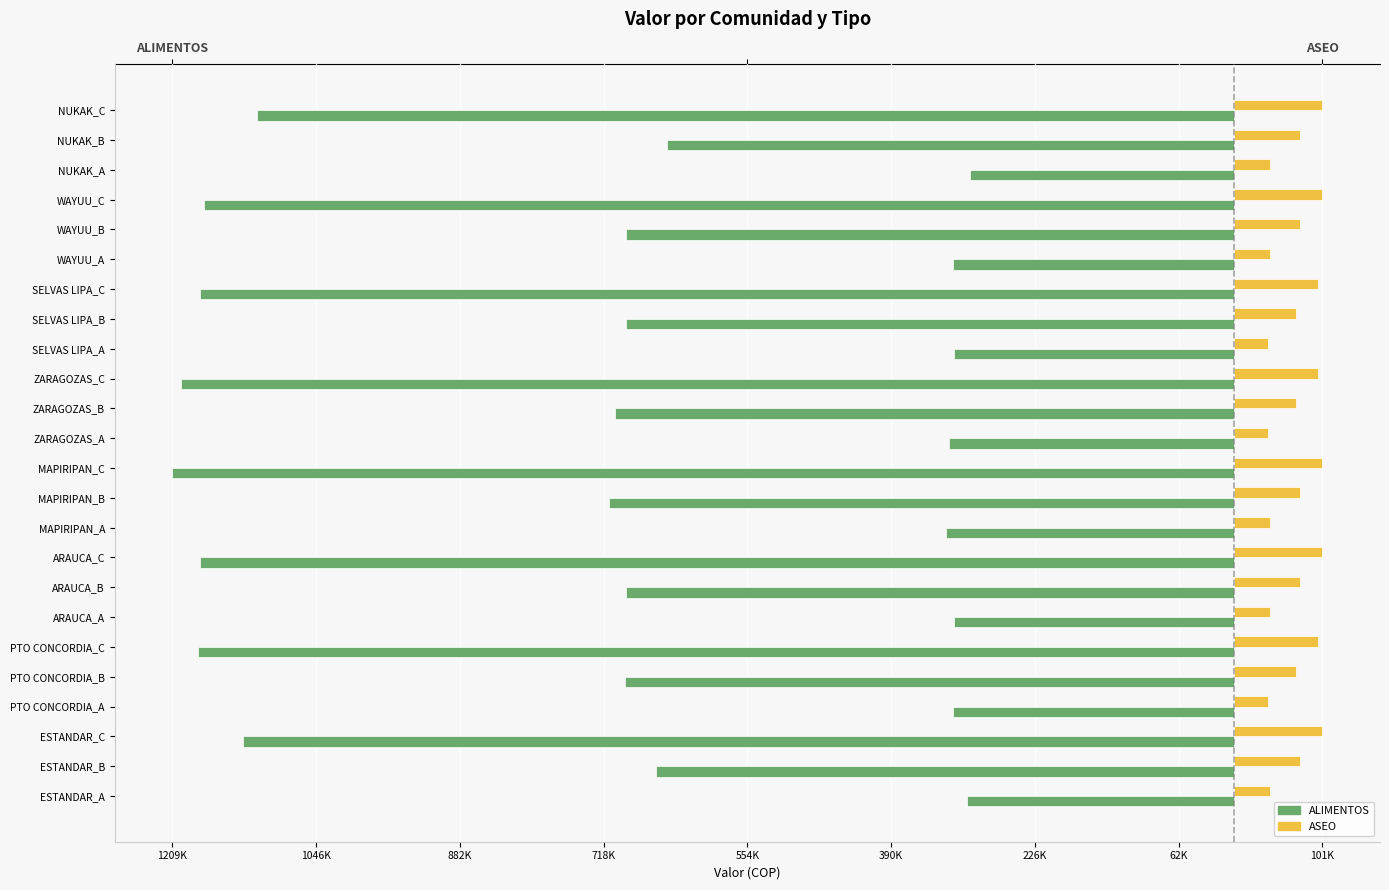

What is the value of the ALIMENTOS bar at the 20th from the left?

-692428.8